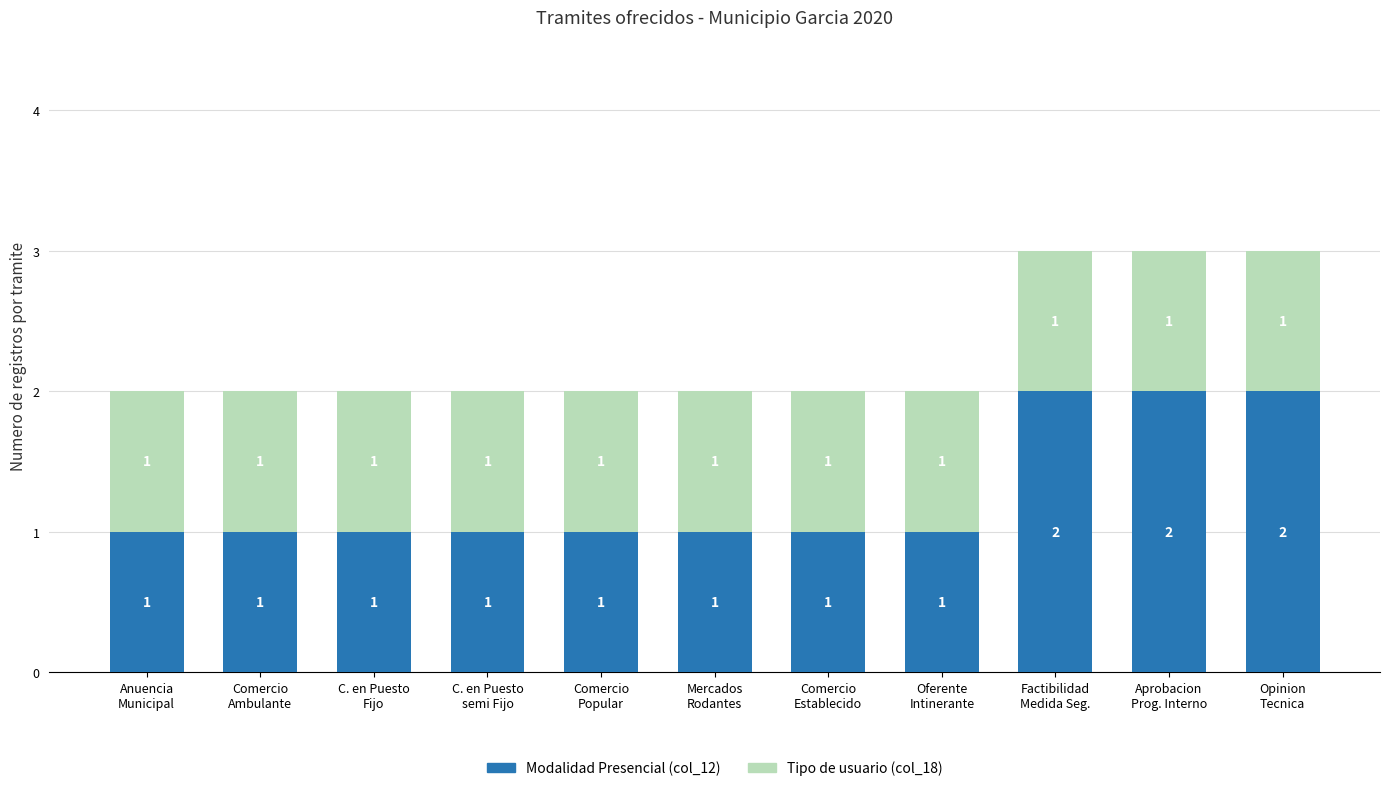

Reading left to right, list the values for the Modalidad Presencial series.

1	1	1	1	1	1	1	1	2	2	2